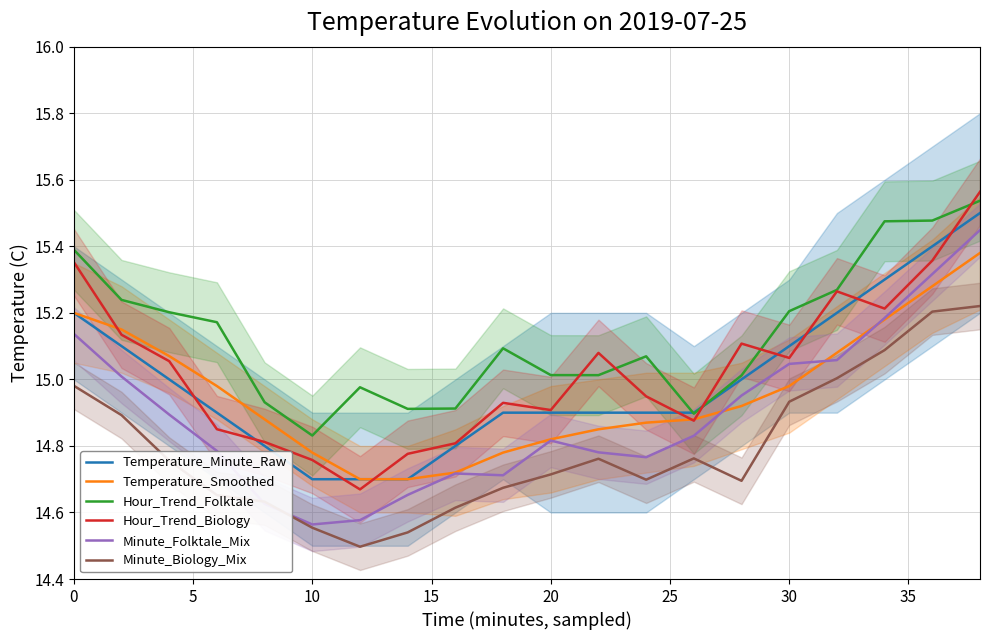

True or false: Minute_Biology_Mix and Temperature_Minute_Raw cross at least once.

False